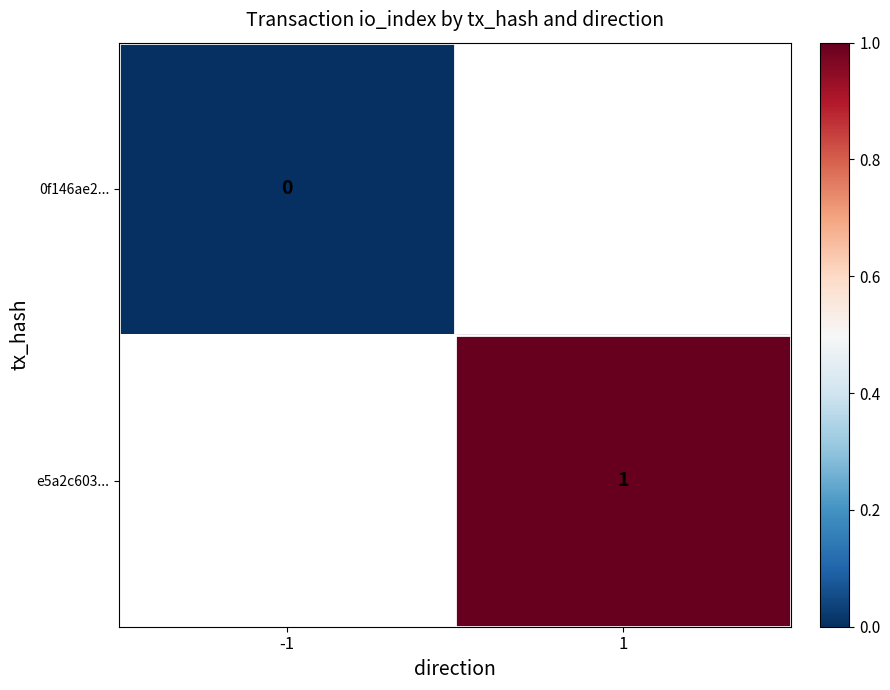

The e5a2c603... series shows 1 at 1. True or false?

True